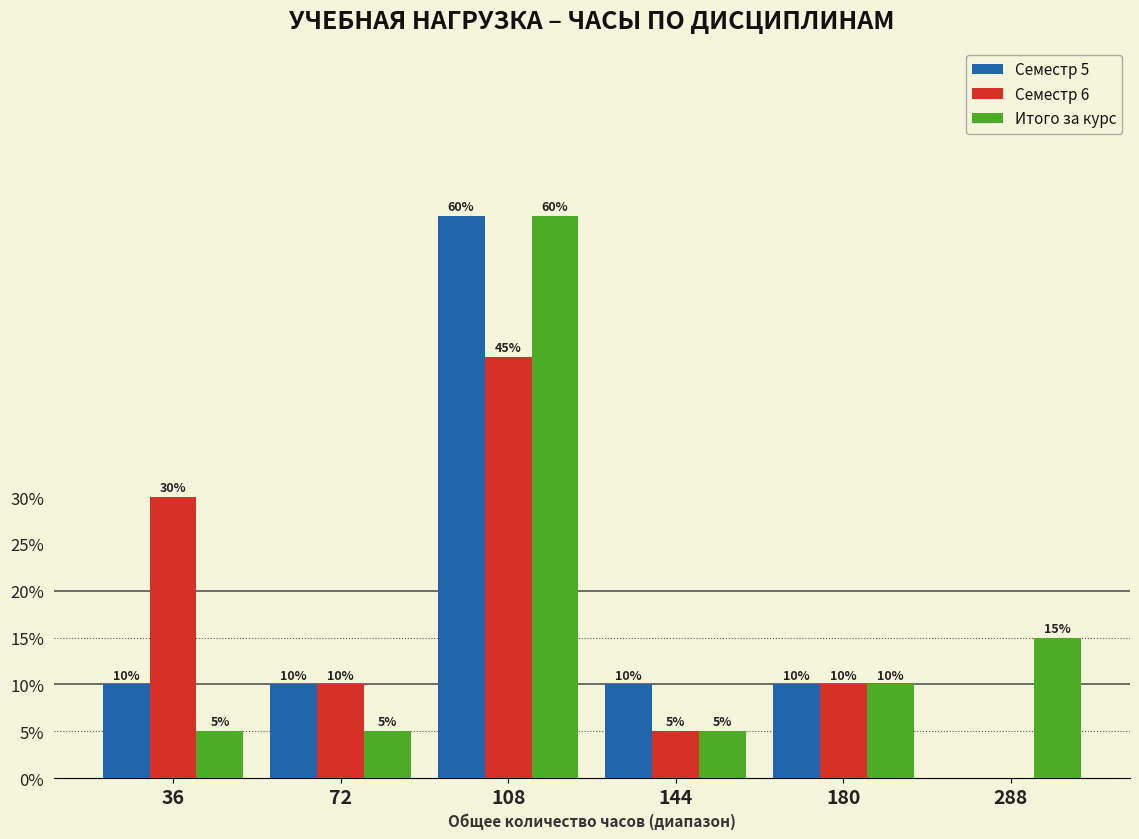

Reading right to left, what are all the values shown in this chart?

Семестр 5: 288=0	180=10	144=10	108=60	72=10	36=10
Семестр 6: 288=0	180=10	144=5	108=45	72=10	36=30
Итого за курс: 288=15	180=10	144=5	108=60	72=5	36=5